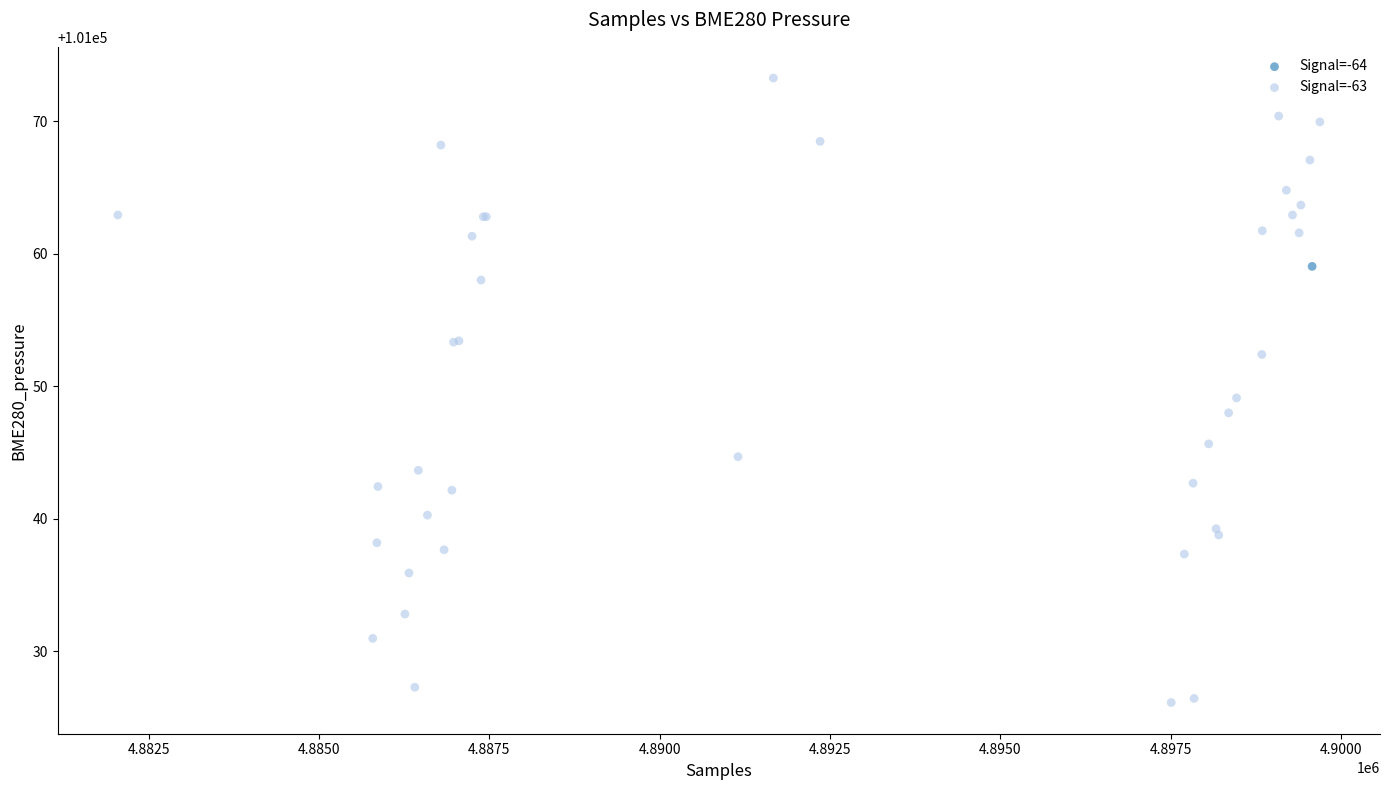

What are all the series names shown in the legend?

Signal=-64, Signal=-63